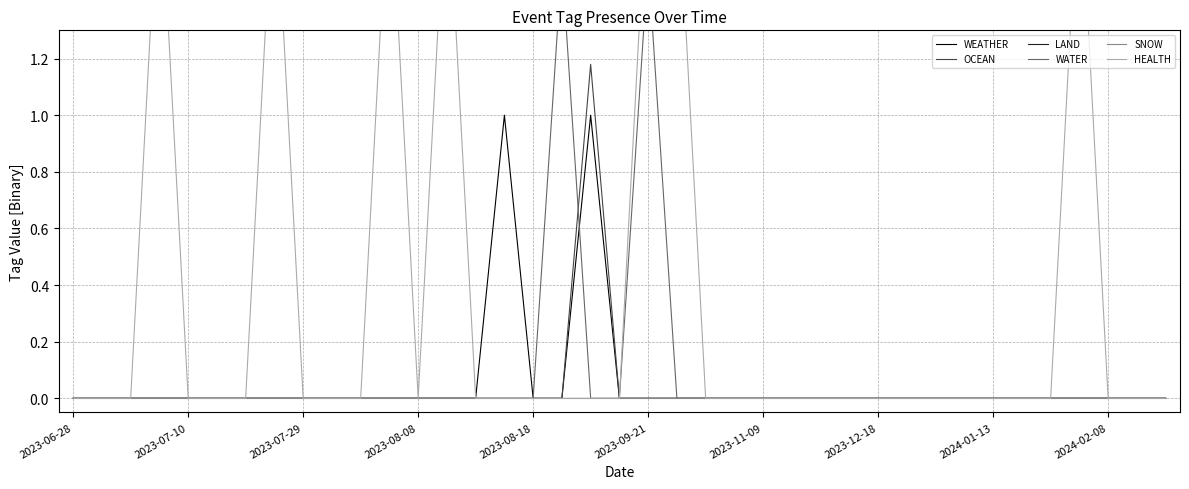

How many data points does each series have?

39